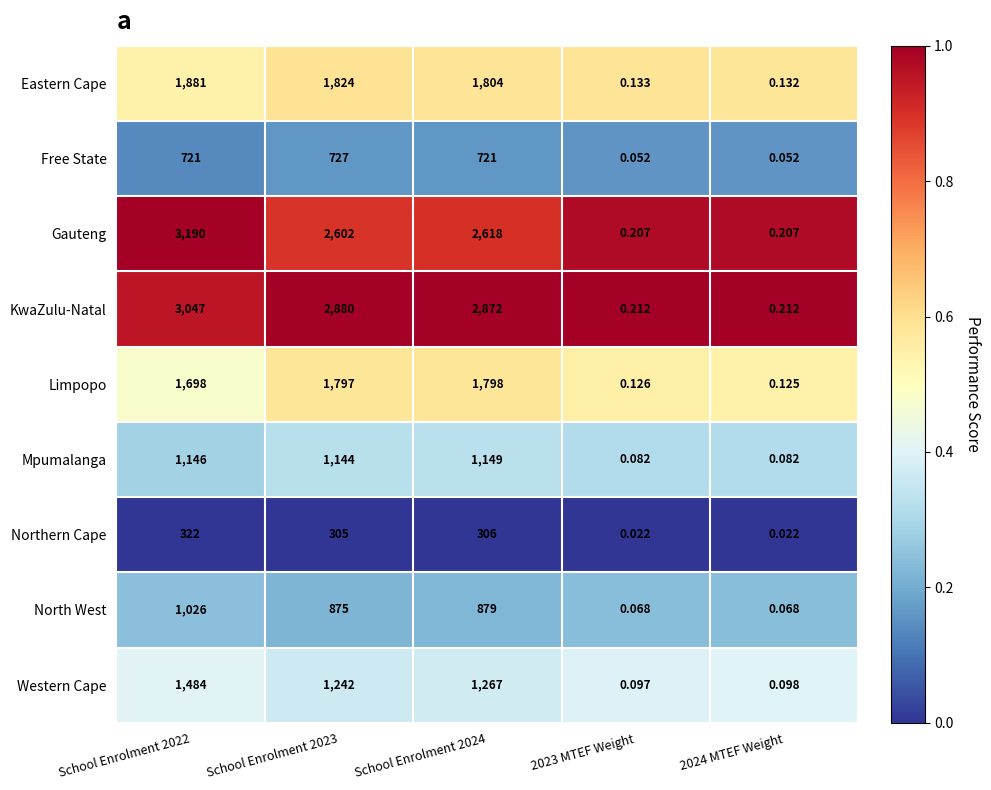

Count the number of data series in this chart.

9